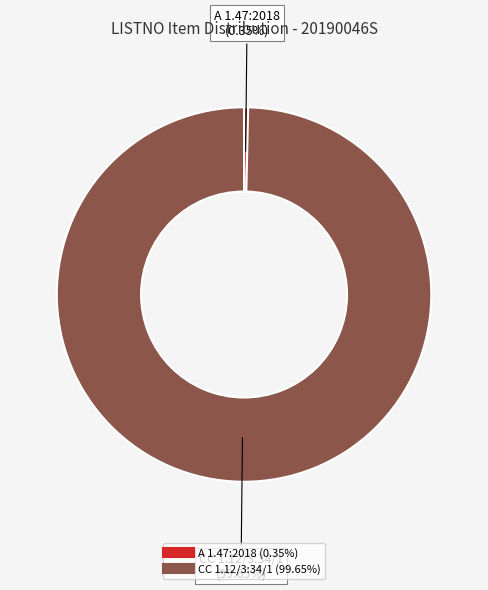

The A 1.47:2018 slice represents 0% of the pie. True or false?

True